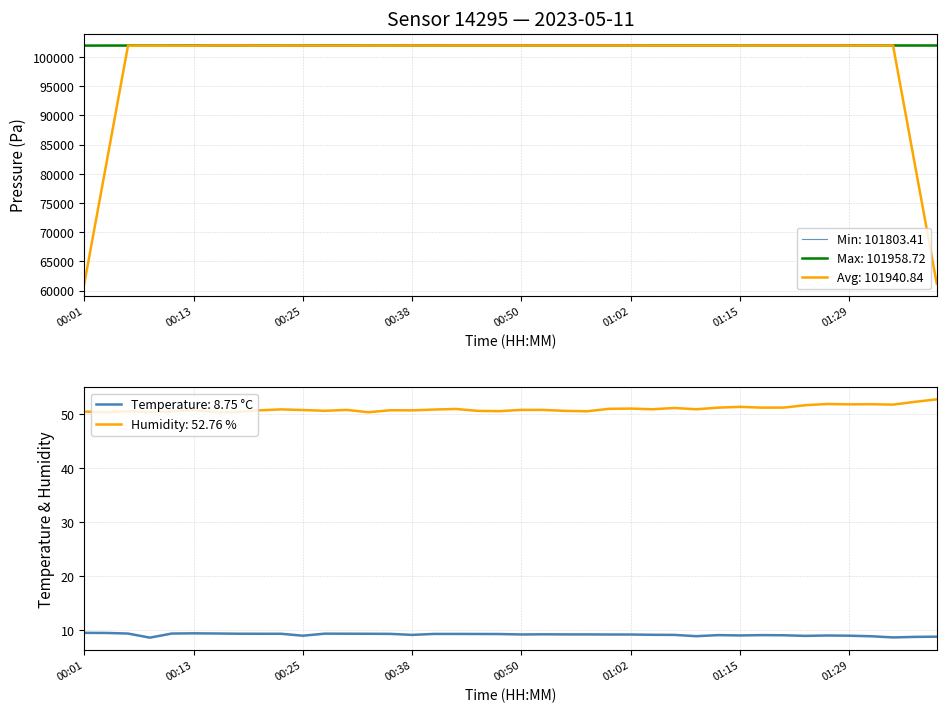

The humidity series shows 71.2 at 24. True or false?

False